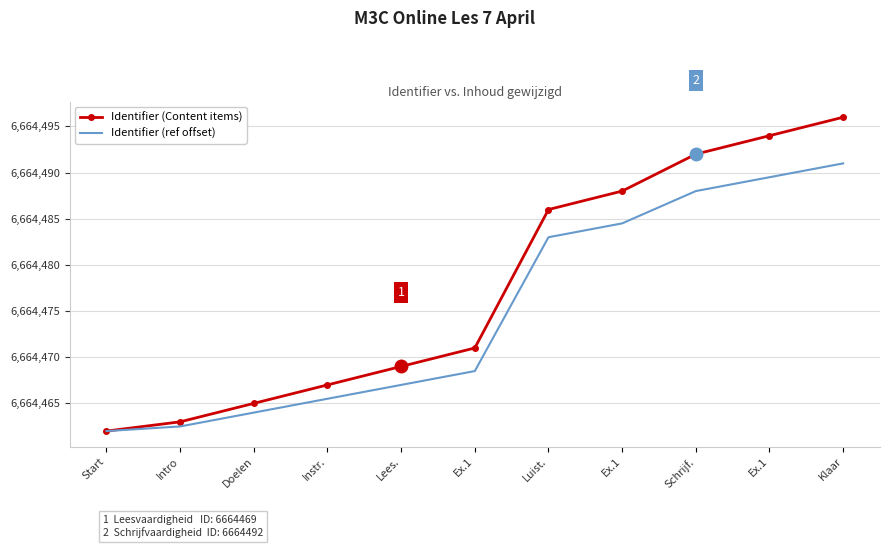

Reading left to right, transcribe all the data shown in this chart.

Identifier (Content items): 6664462.0	6664463.0	6664465.0	6664467.0	6664469.0	6664471.0	6664486.0	6664488.0	6664492.0	6664494.0	6664496.0
Identifier (ref offset): 6664462.0	6664462.5	6664464.0	6664465.5	6664467.0	6664468.5	6664483.0	6664484.5	6664488.0	6664489.5	6664491.0